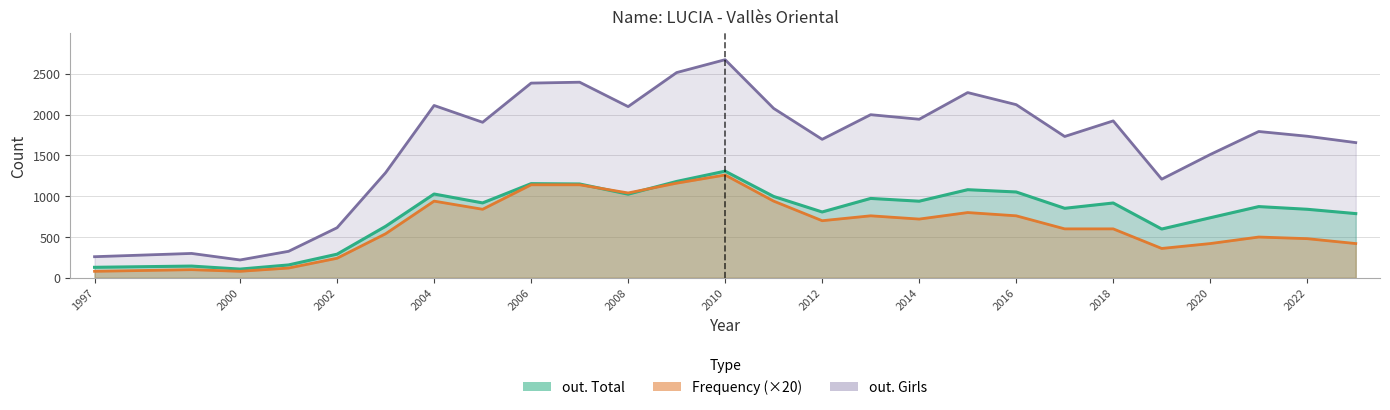

Read the Frequency value at 2018.

600